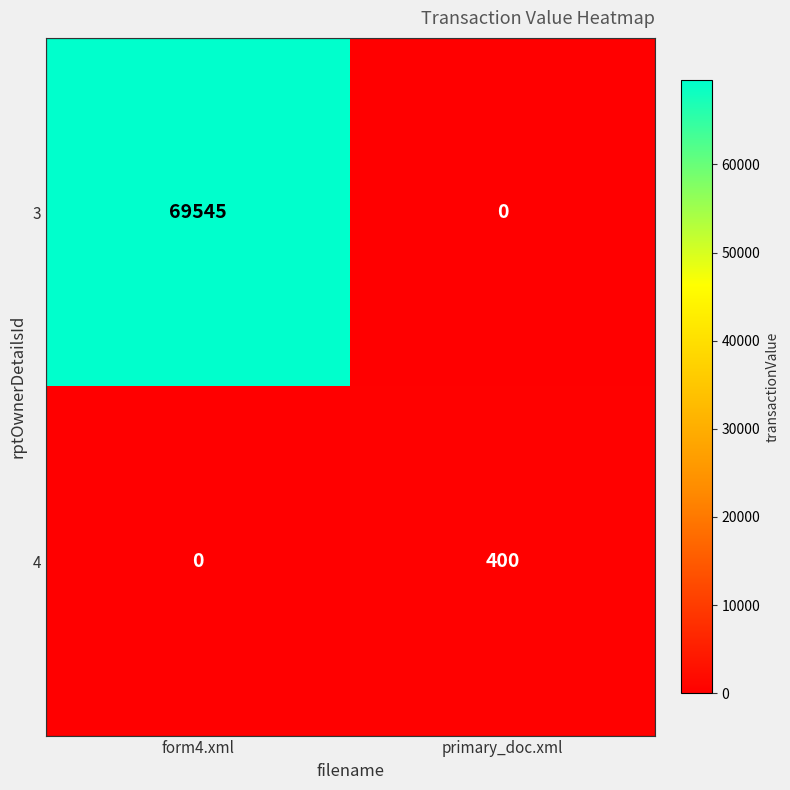

List the series in order of their peak value, lowest first.

4, 3